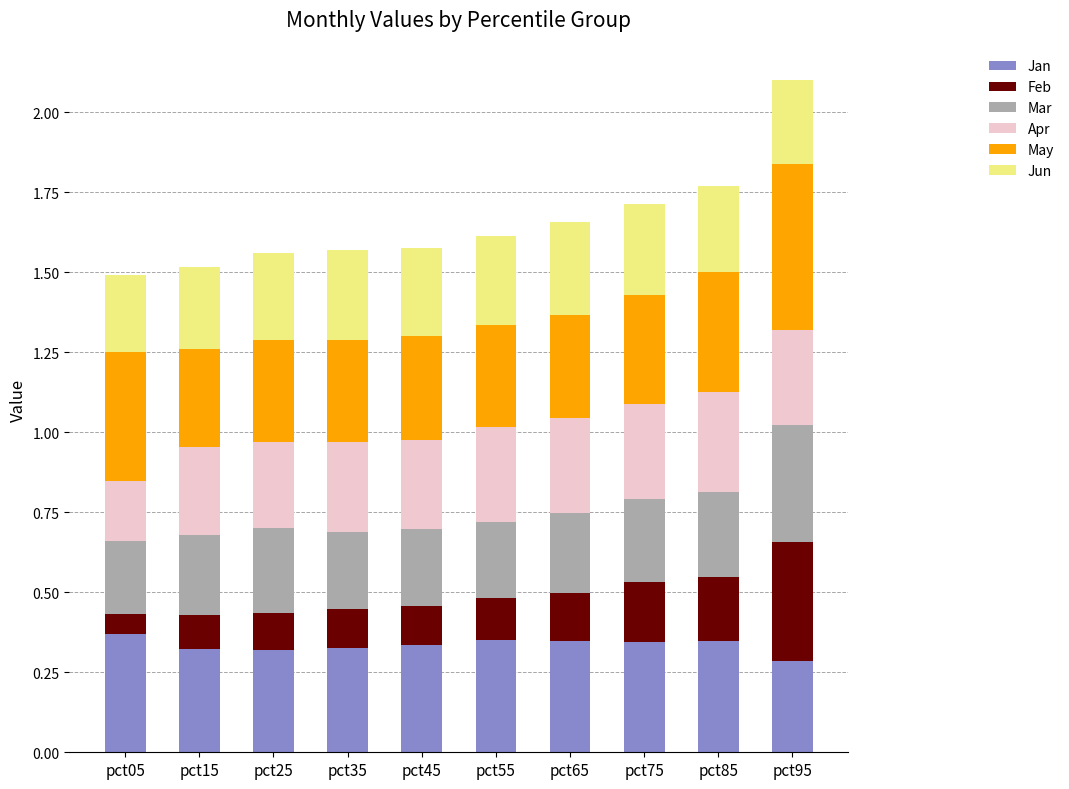

What is the total value across all series at pct75?

1.7